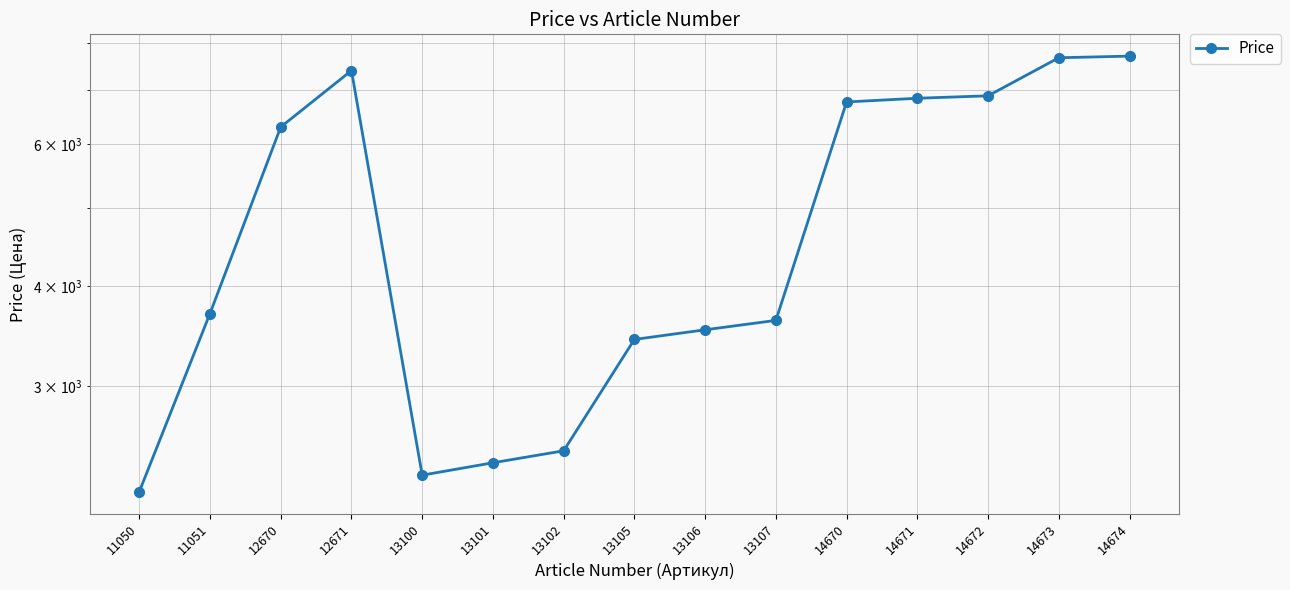

How many values exceed 3696?

7